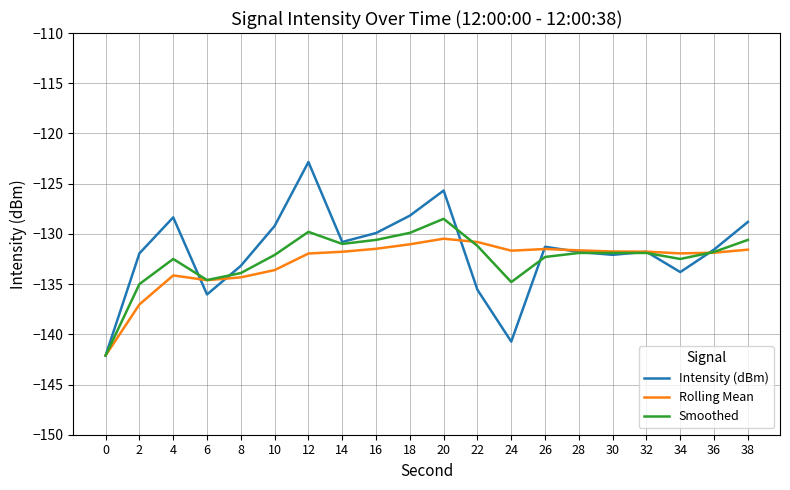

Is the value of Rolling Mean at 10 greater than the value of Intensity (dBm) at 0?

Yes